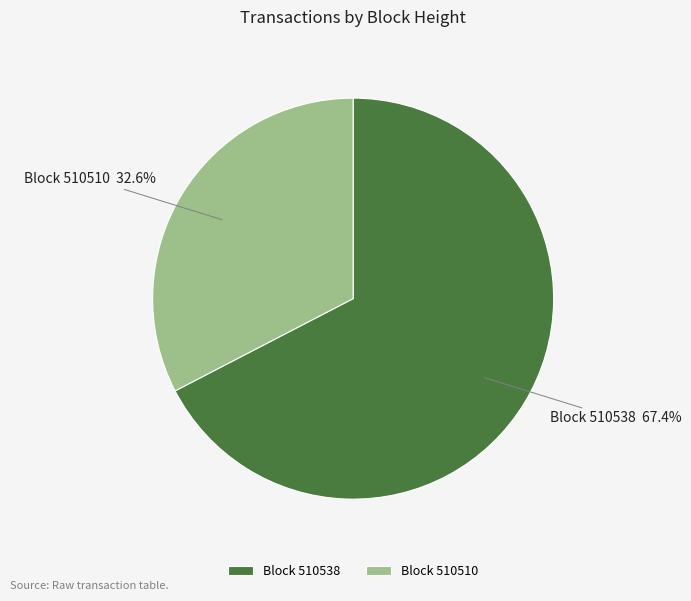

Count the number of slices in the pie.

2